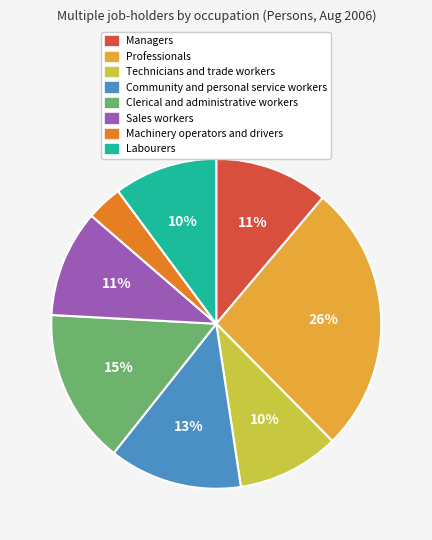

To the nearest percent, what is the combined percentage of Managers and Technicians and trade workers?

21%